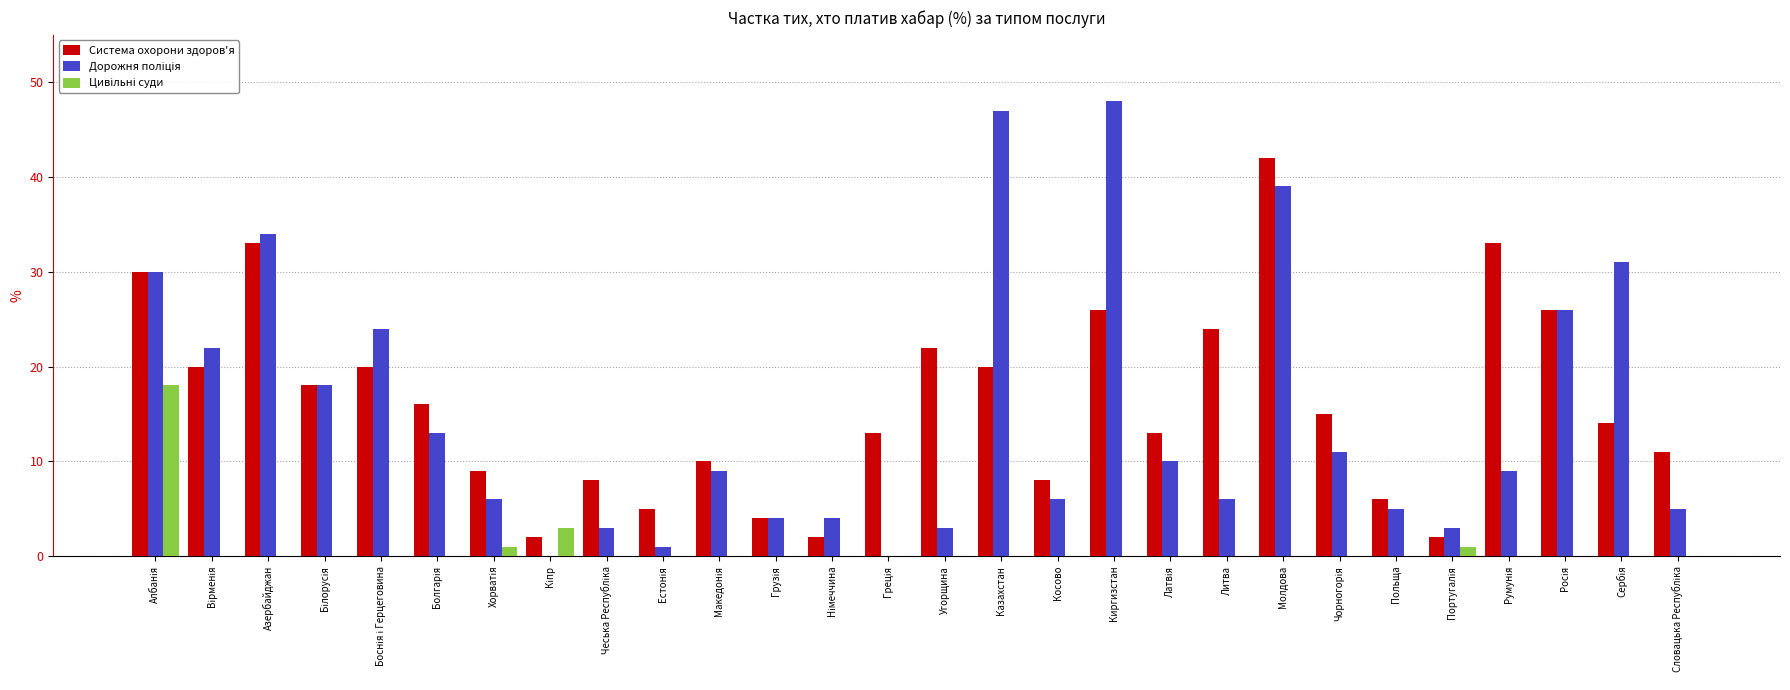

Is it true that Система охорони здоров'я equals 22 at Угорщина?

True